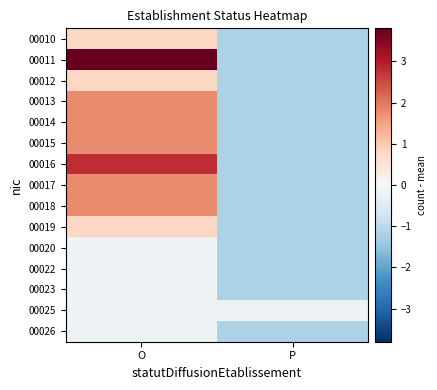

Rank the series at P from lowest to highest value.

00010, 00011, 00012, 00013, 00014, 00015, 00016, 00017, 00018, 00019, 00020, 00022, 00023, 00026, 00025